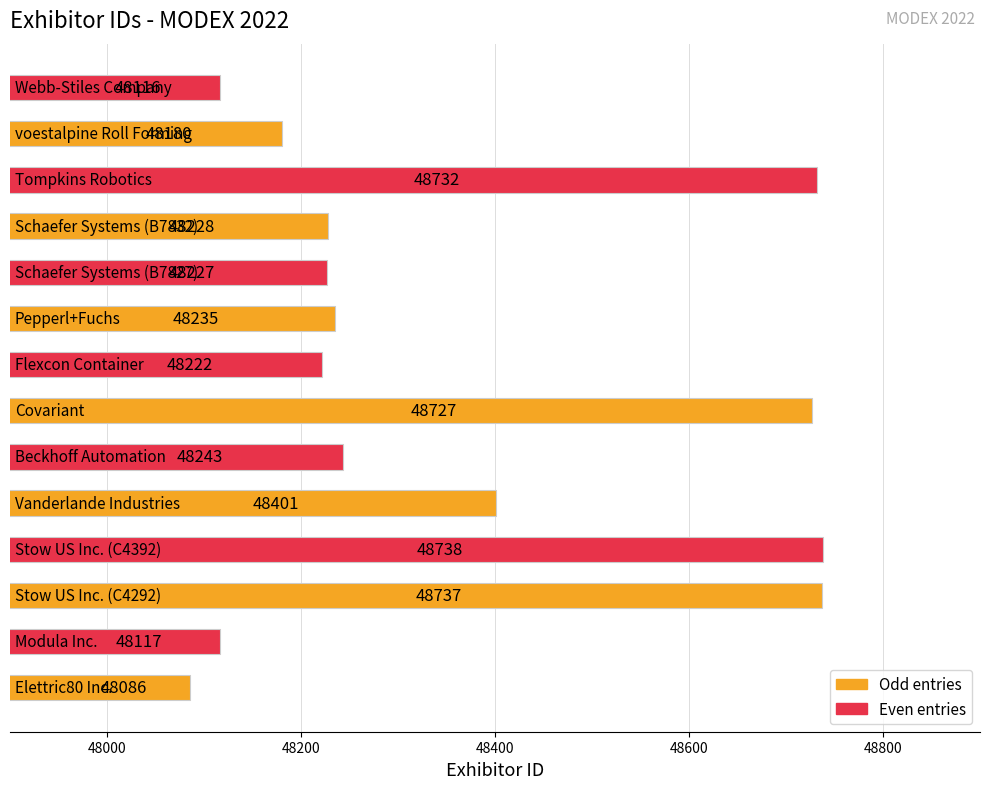

What is the average value?

48356